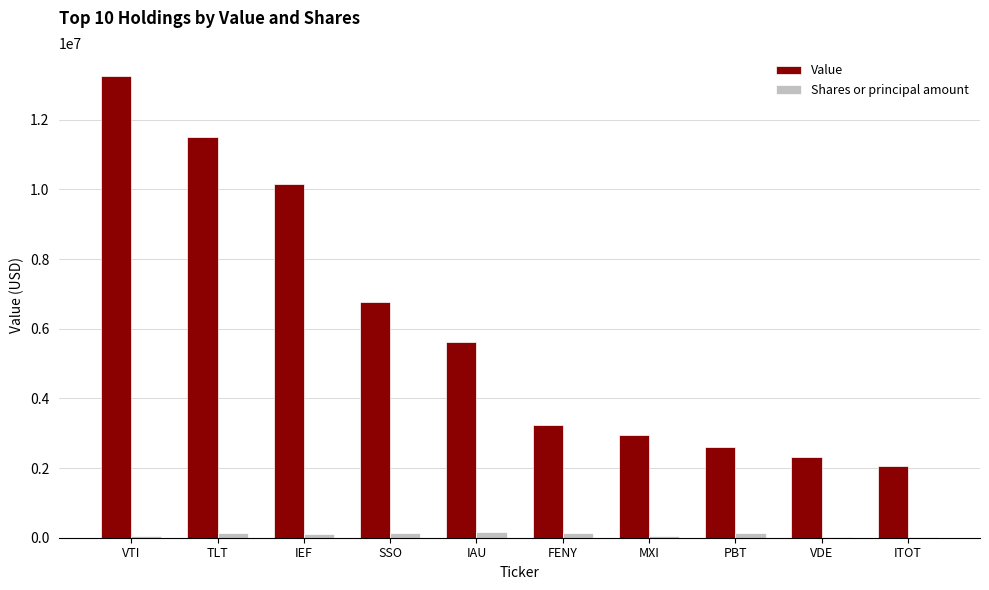

What is the maximum value shown in the chart?

13252434